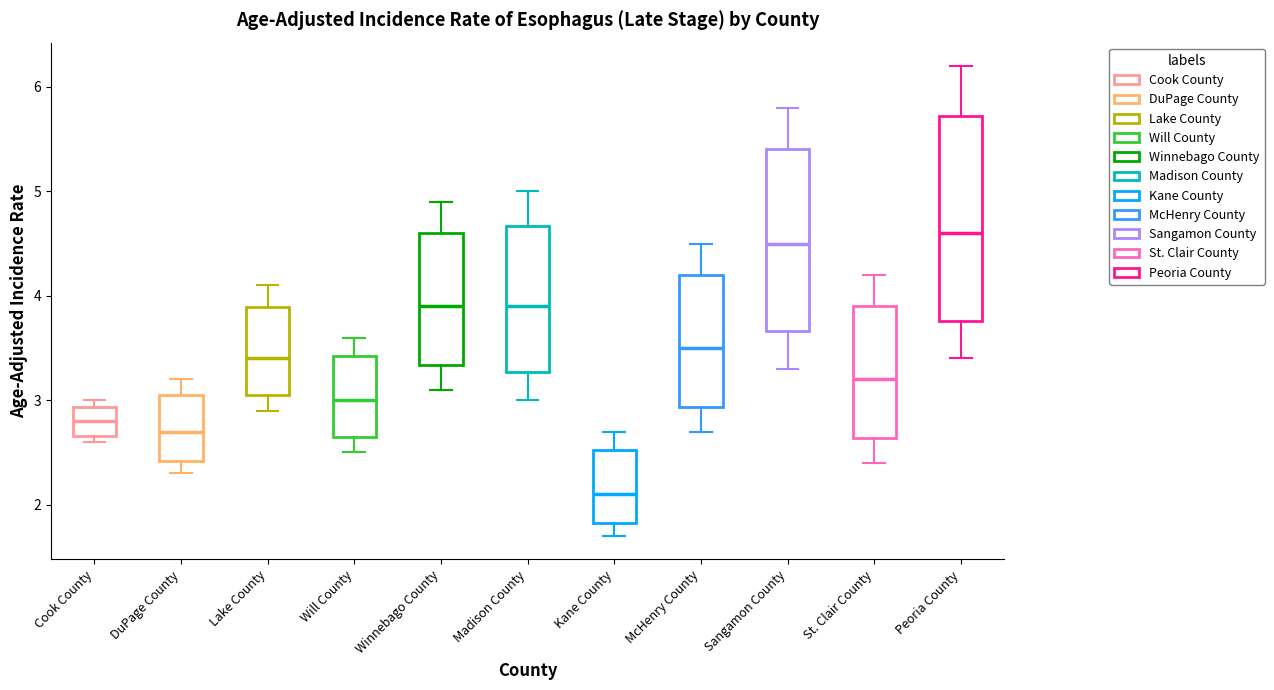

Reading left to right, transcribe this box plot: for each box, give where its median line is, the range the box spans, and where its two whiskers end, as read against the y-axis. The values are not printed on the chart, so give them approximately, as read against the axis.

Cook County: median 2.8, box 2.7 to 2.9, whiskers 2.6 to 3.0
DuPage County: median 2.7, box 2.4 to 3.1, whiskers 2.3 to 3.2
Lake County: median 3.4, box 3.1 to 3.9, whiskers 2.9 to 4.1
Will County: median 3.0, box 2.7 to 3.4, whiskers 2.5 to 3.6
Winnebago County: median 3.9, box 3.3 to 4.6, whiskers 3.1 to 4.9
Madison County: median 3.9, box 3.3 to 4.7, whiskers 3.0 to 5.0
Kane County: median 2.1, box 1.8 to 2.5, whiskers 1.7 to 2.7
McHenry County: median 3.5, box 2.9 to 4.2, whiskers 2.7 to 4.5
Sangamon County: median 4.5, box 3.7 to 5.4, whiskers 3.3 to 5.8
St. Clair County: median 3.2, box 2.6 to 3.9, whiskers 2.4 to 4.2
Peoria County: median 4.6, box 3.8 to 5.7, whiskers 3.4 to 6.2